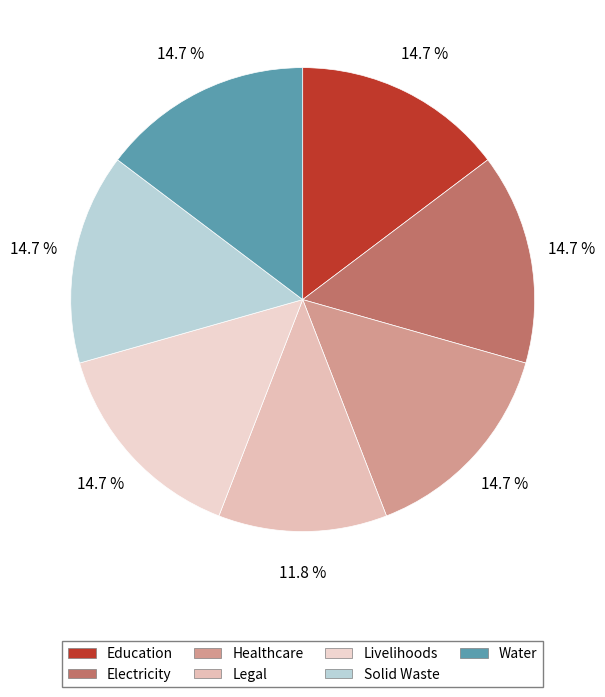

The Water slice represents 7% of the pie. True or false?

False